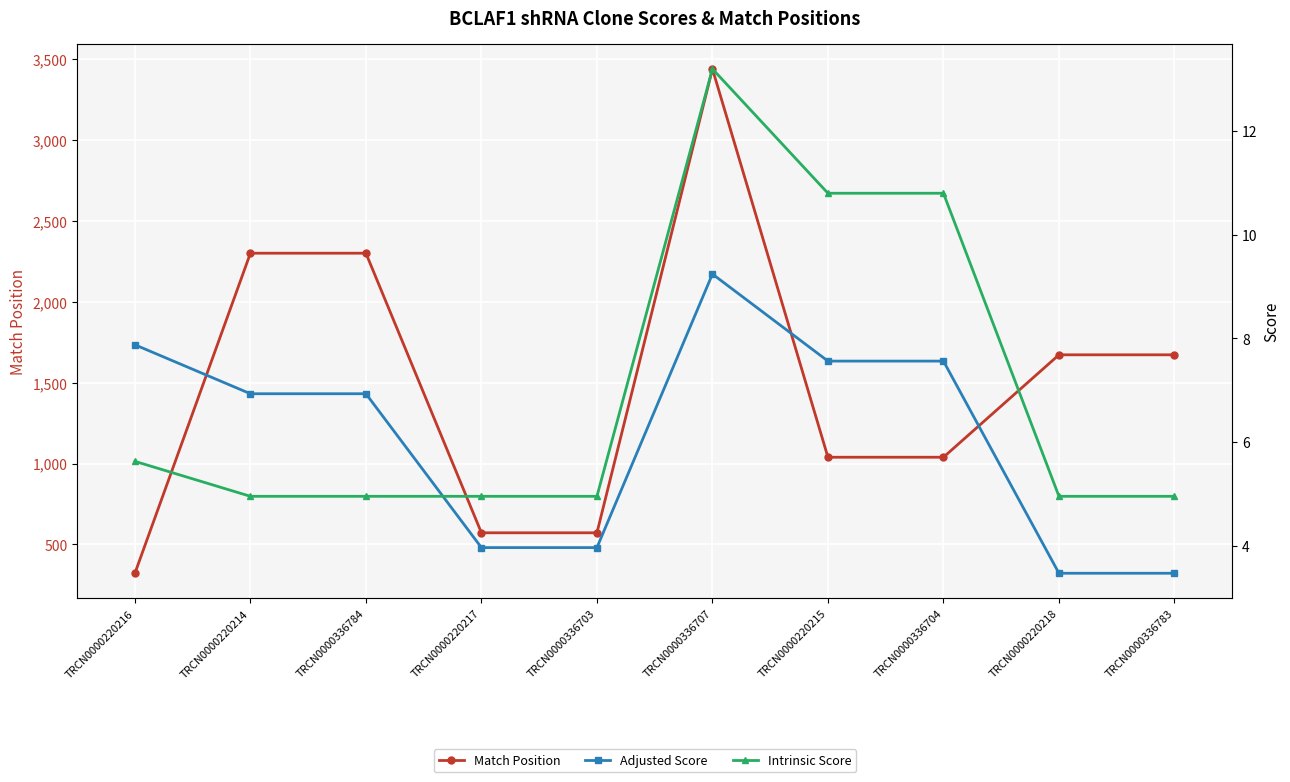

At how many categories does at least one series exceed 2666?

1